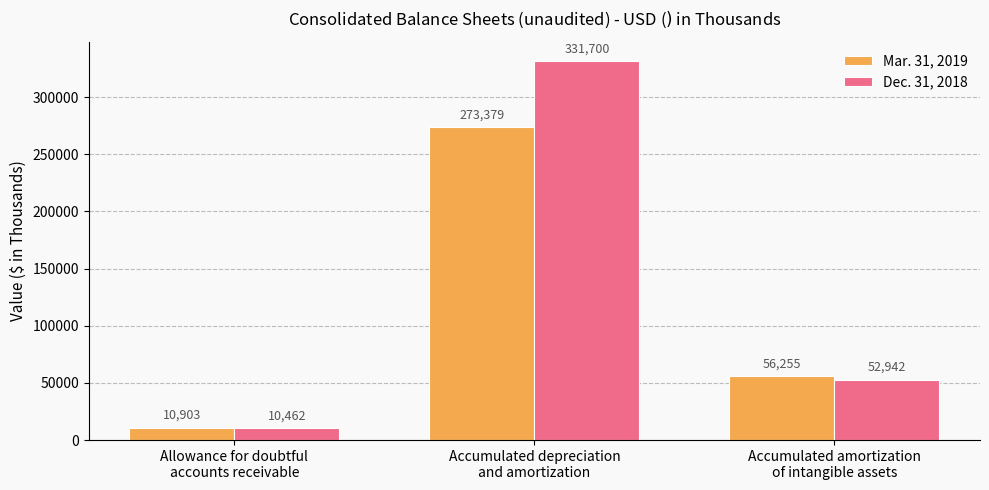

At how many categories does at least one series exceed 56225?

2